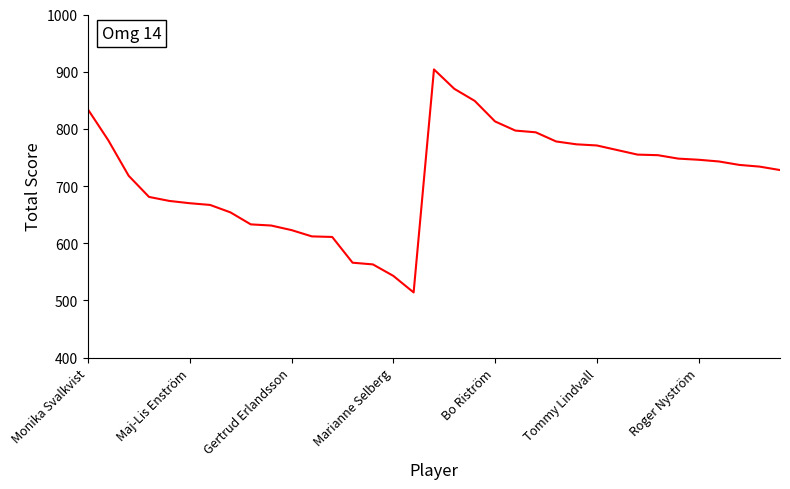

What is the greatest value displayed?

904